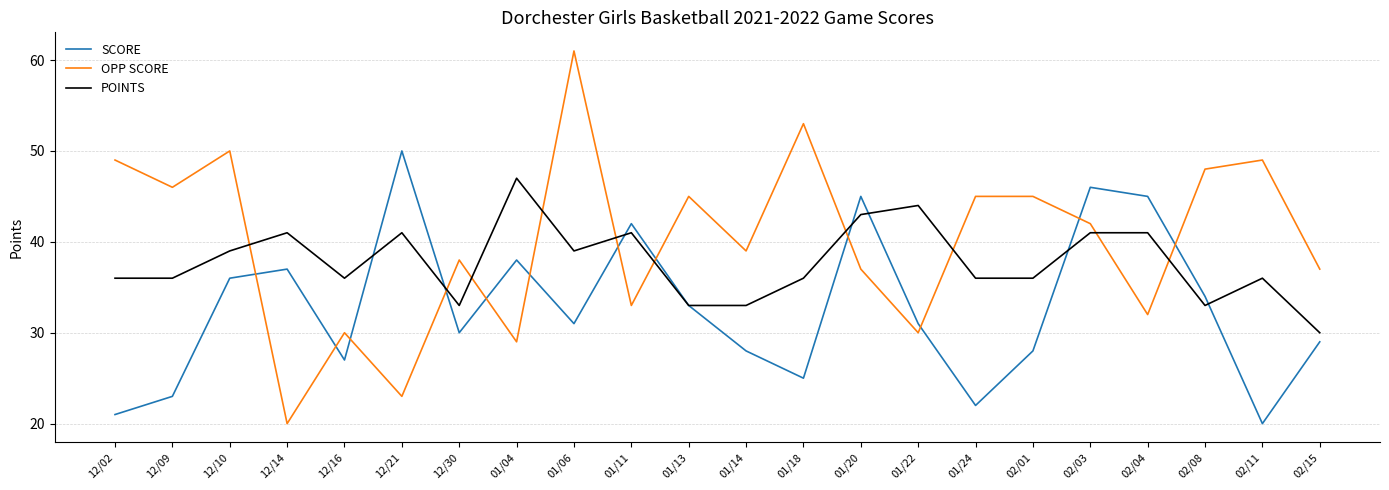

Reading left to right, extract all data points from this chart.

SCORE: 21	23	36	37	27	50	30	38	31	42	33	28	25	45	31	22	28	46	45	34	20	29
OPP SCORE: 49	46	50	20	30	23	38	29	61	33	45	39	53	37	30	45	45	42	32	48	49	37
POINTS: 36	36	39	41	36	41	33	47	39	41	33	33	36	43	44	36	36	41	41	33	36	30